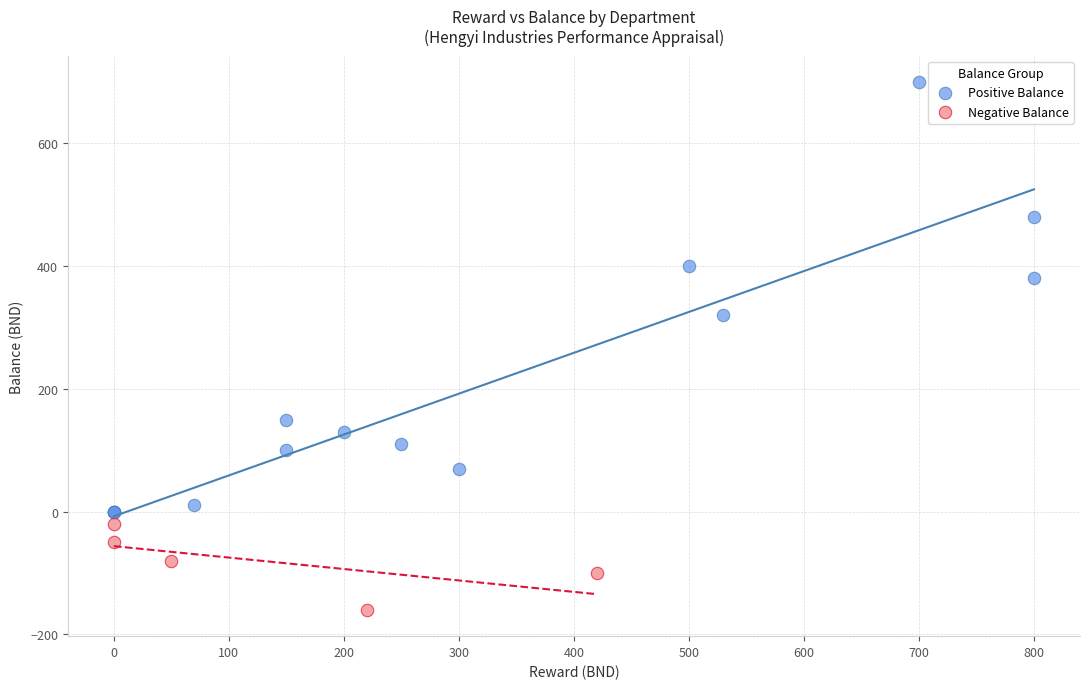

Which series contains the highest Y value?

Positive Balance